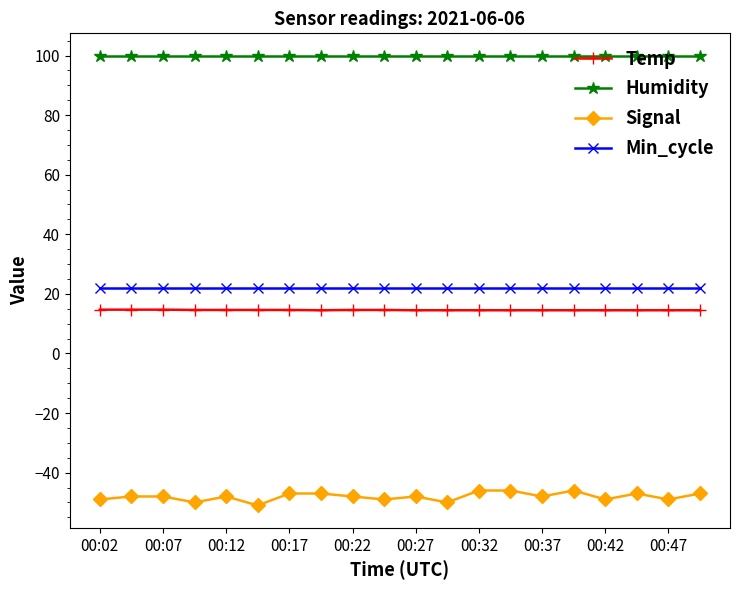

What is the value of the Humidity point at the 10th from the left?

99.9